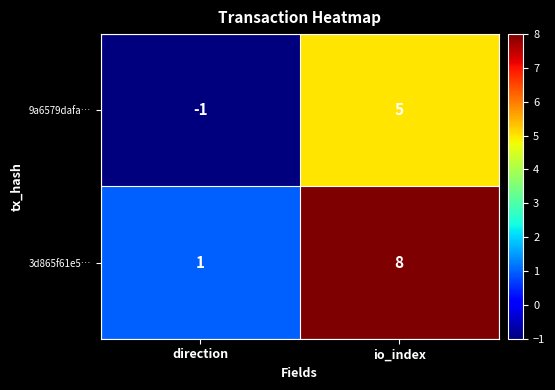

At which label is 9a6579dafa… closest to 2?

direction